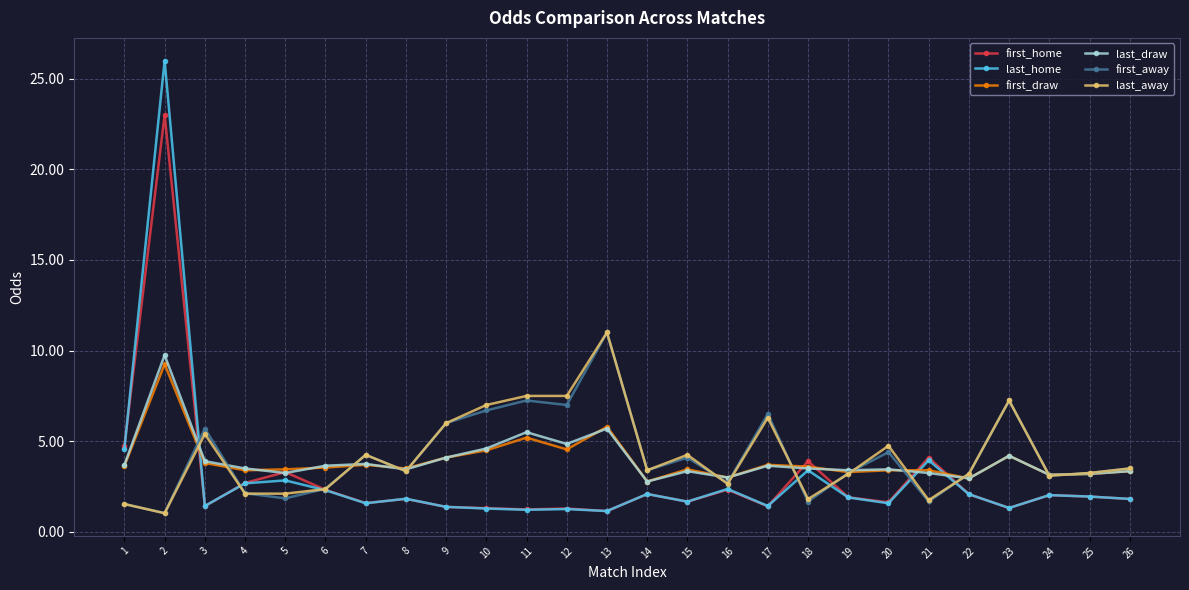

How many interior local peaks does the first_away series have?

8